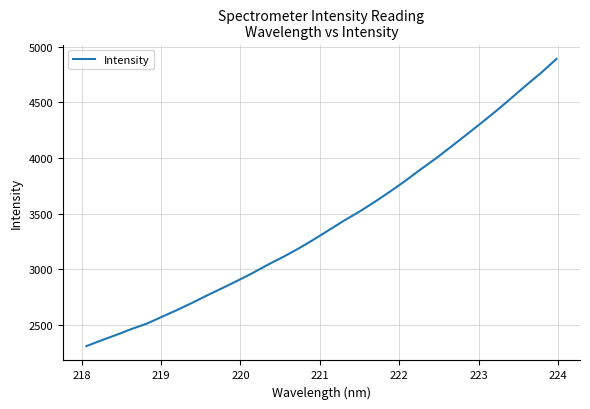

What is the smallest value displayed?

2310.6